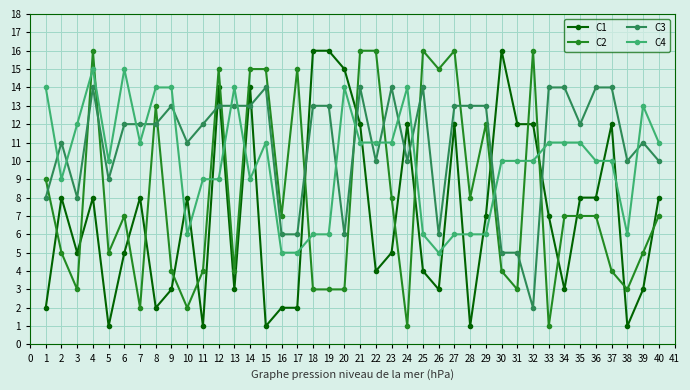

Reading left to right, extract all data points from this chart.

C1: 2	8	5	8	1	5	8	2	3	8	1	14	3	14	1	2	2	16	16	15	12	4	5	12	4	3	12	1	7	16	12	12	7	3	8	8	12	1	3	8
C2: 9	5	3	16	5	7	2	13	4	2	4	15	4	15	15	7	15	3	3	3	16	16	8	1	16	15	16	8	12	4	3	16	1	7	7	7	4	3	5	7
C3: 8	11	8	14	9	12	12	12	13	11	12	13	13	13	14	6	6	13	13	6	14	10	14	10	14	6	13	13	13	5	5	2	14	14	12	14	14	10	11	10
C4: 14	9	12	15	10	15	11	14	14	6	9	9	14	9	11	5	5	6	6	14	11	11	11	14	6	5	6	6	6	10	10	10	11	11	11	10	10	6	13	11